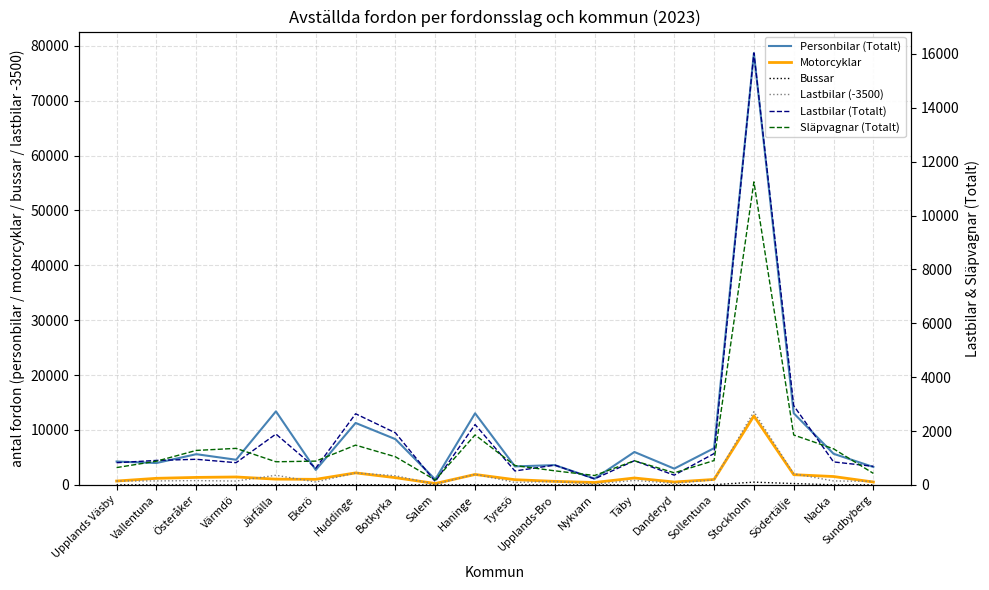

What is the value of the Personbilar (Totalt) point at the 4th from the left?

4579